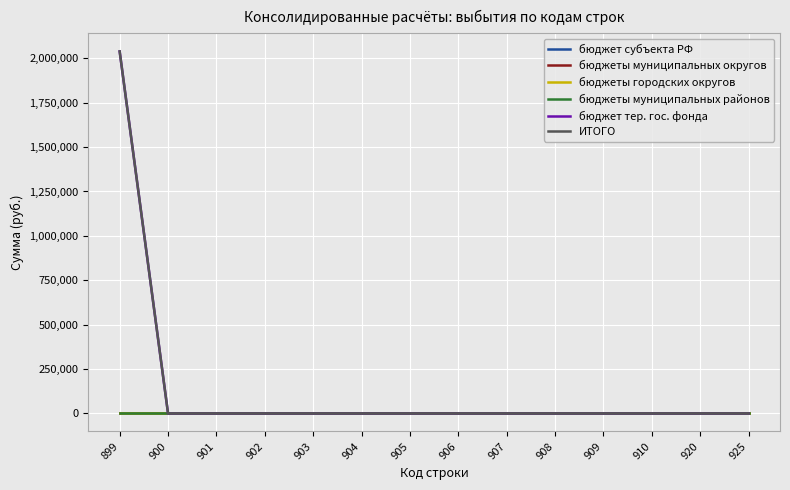

True or false: бюджеты городских округов and бюджеты муниципальных районов intersect in this chart.

False